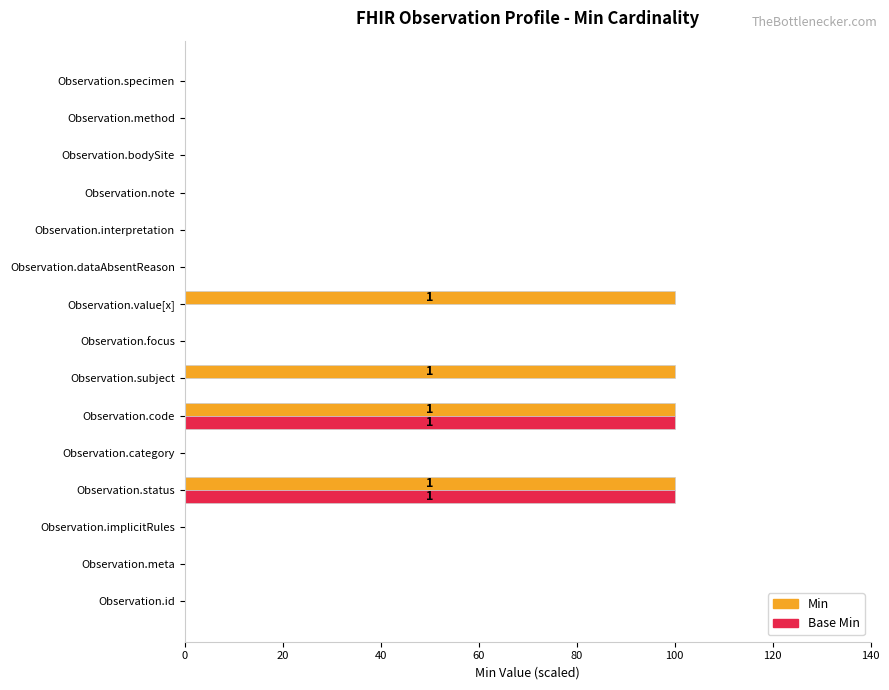

Which series has the largest total across all categories?

Min